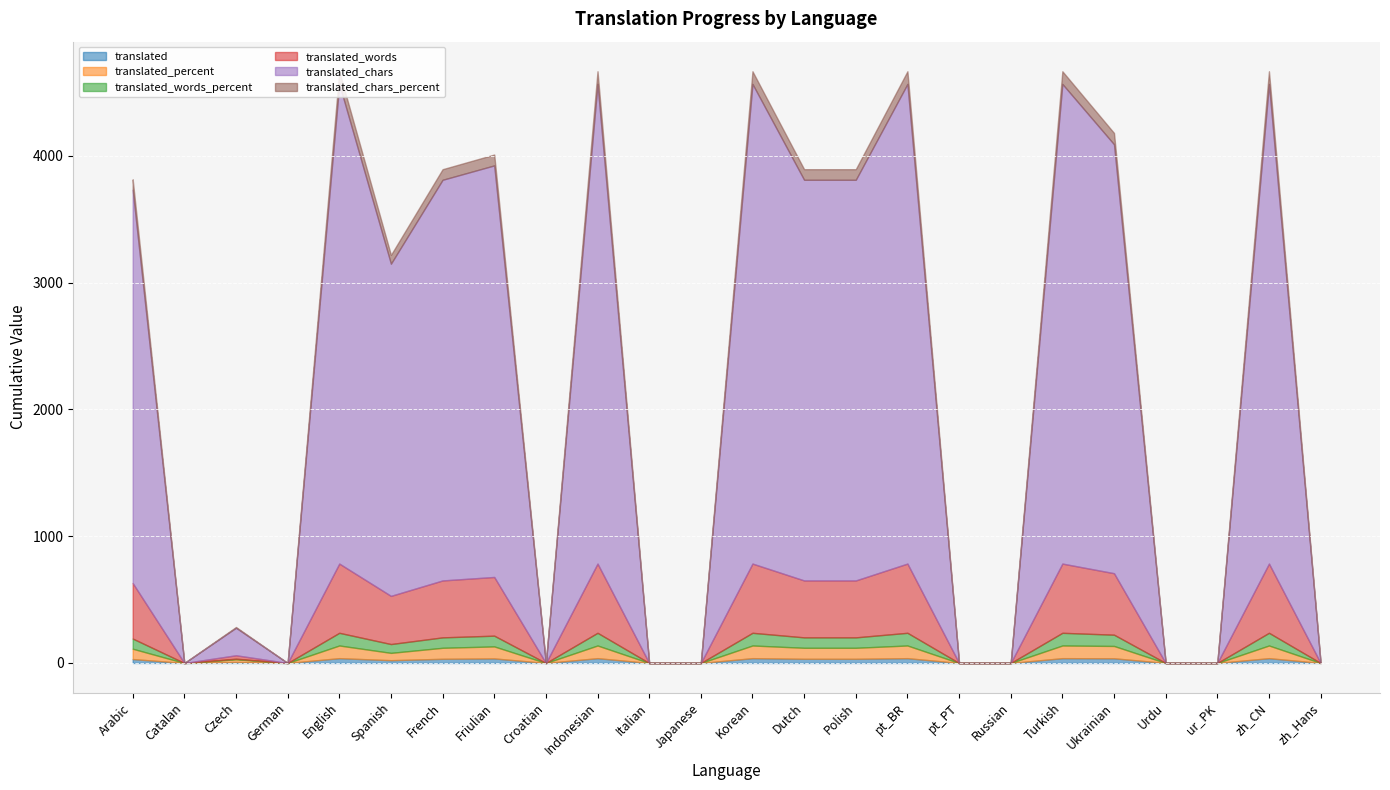

What position from the right is Catalan?

23